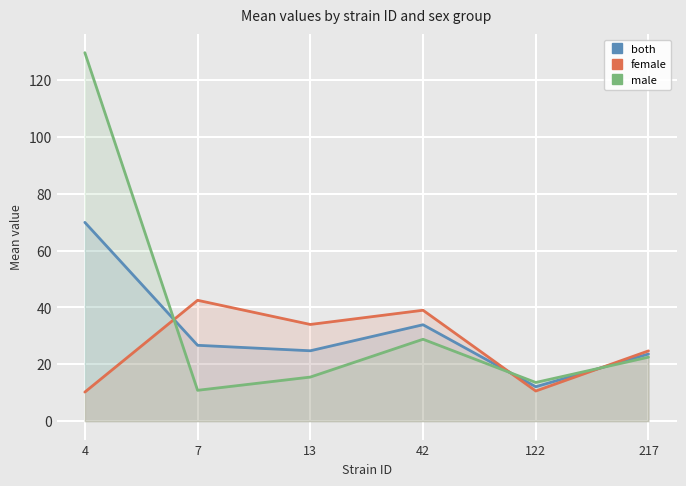

How many lines are shown in the chart?

3